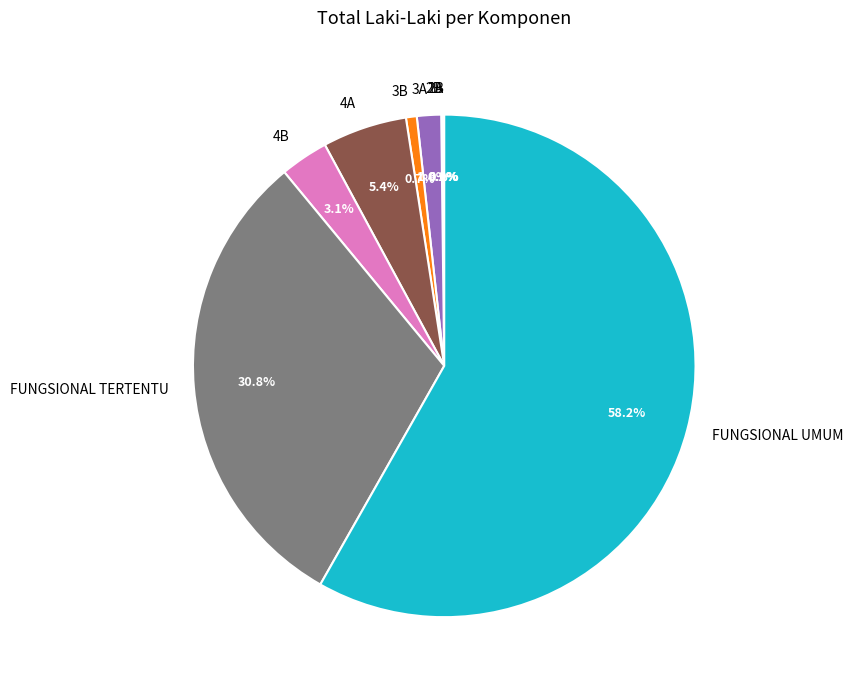

Which category has the biggest portion of the pie?

FUNGSIONAL UMUM